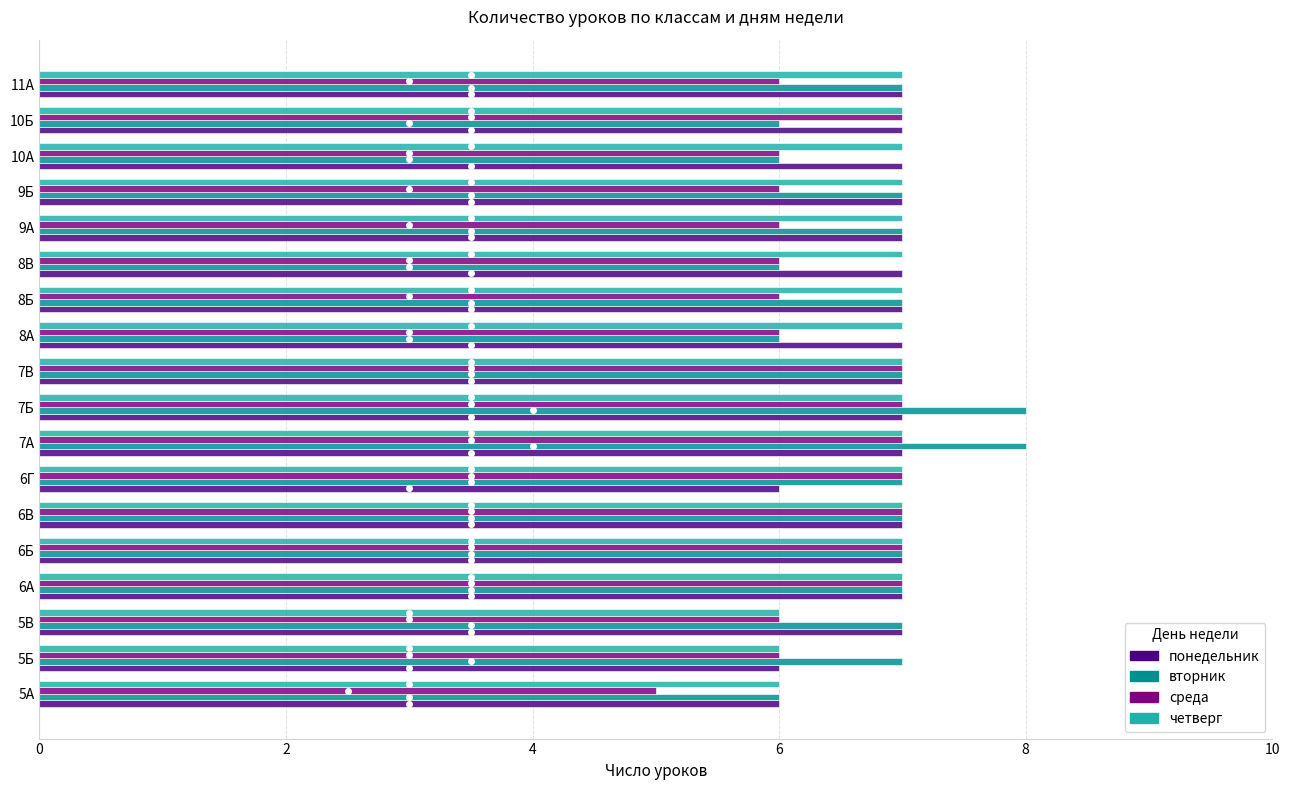

The среда series shows 7 at 7Б. True or false?

True